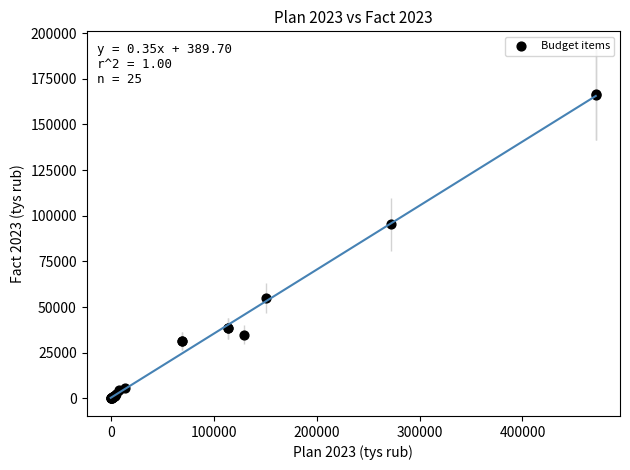

What Y value in the scatter plot is closest to 83198?

95240